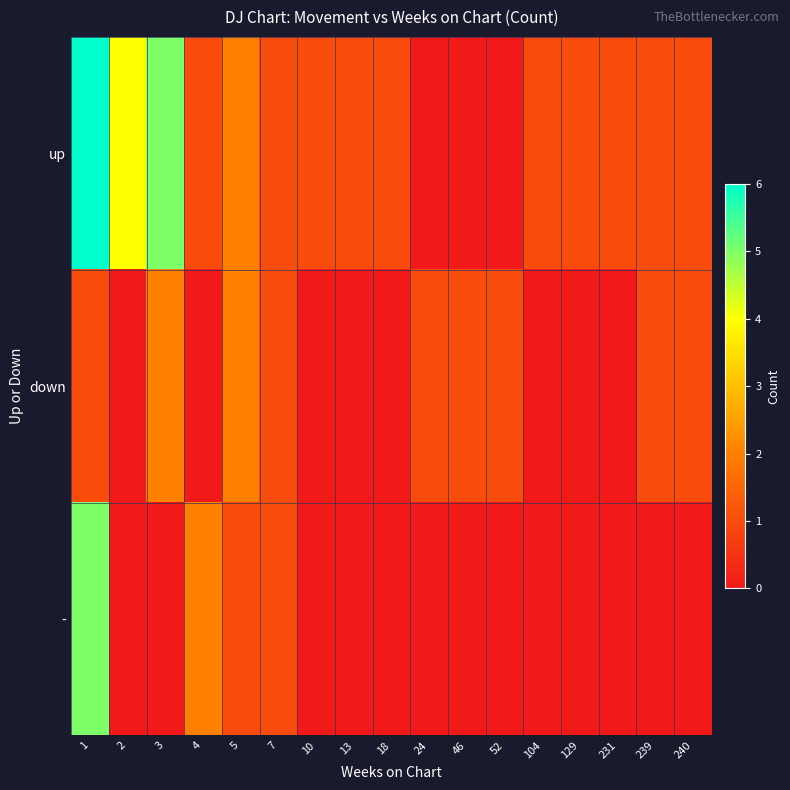

Which series has the largest total across all categories?

up